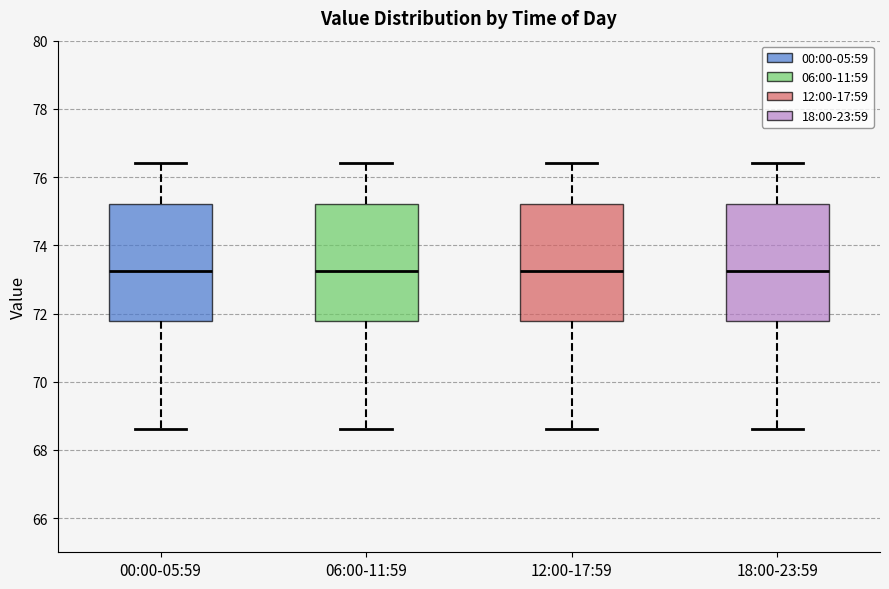

Reading left to right, read every box against the y-axis: the position of its median line, the range the box covers, and the ends of its whiskers. The values are not printed on the chart, so give them approximately, as read against the axis.

00:00-05:59: median 73.2, box 71.8 to 75.2, whiskers 68.6 to 76.4
06:00-11:59: median 73.2, box 71.8 to 75.2, whiskers 68.6 to 76.4
12:00-17:59: median 73.2, box 71.8 to 75.2, whiskers 68.6 to 76.4
18:00-23:59: median 73.2, box 71.8 to 75.2, whiskers 68.6 to 76.4